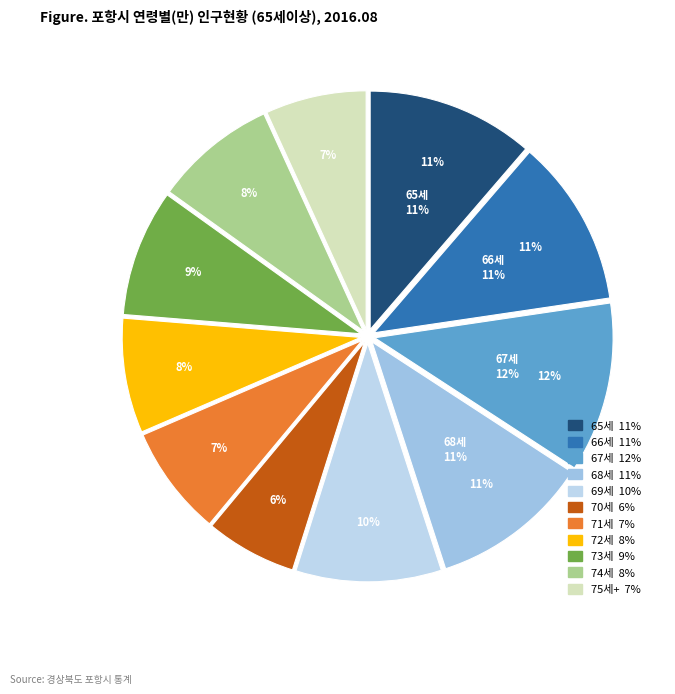

True or false: 67세 accounts for 1% of the total.

False